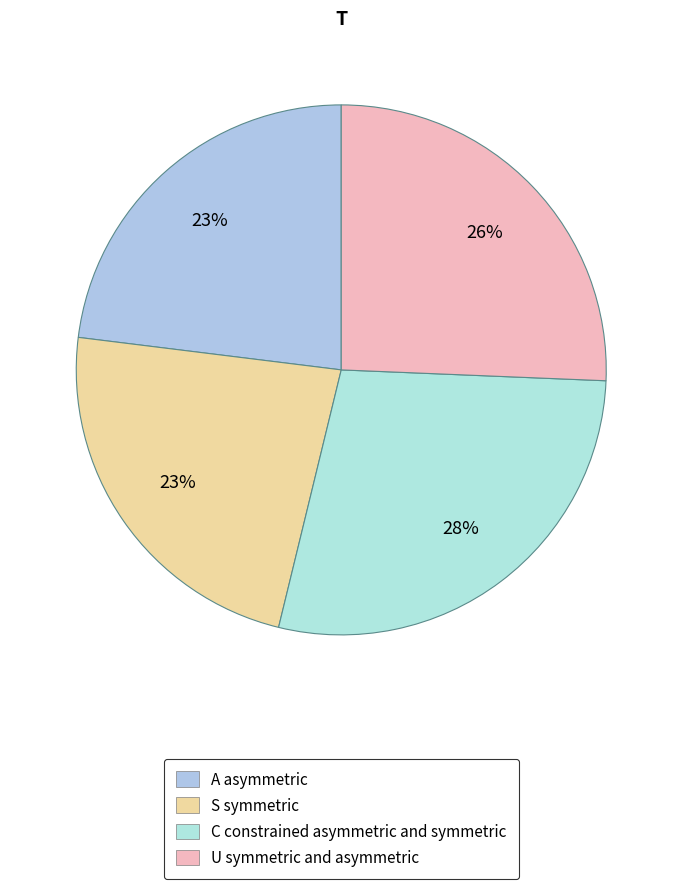

Which slice is the largest?

C constrained asymmetric and symmetric